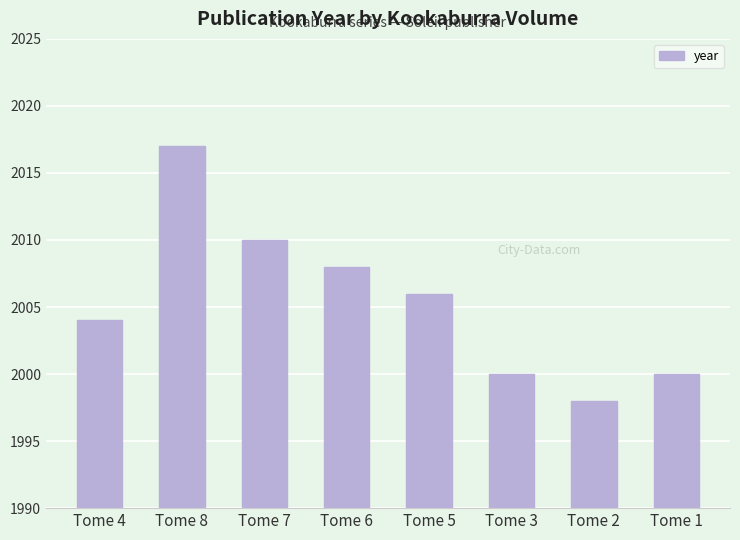

What position from the right is Tome 2?

2